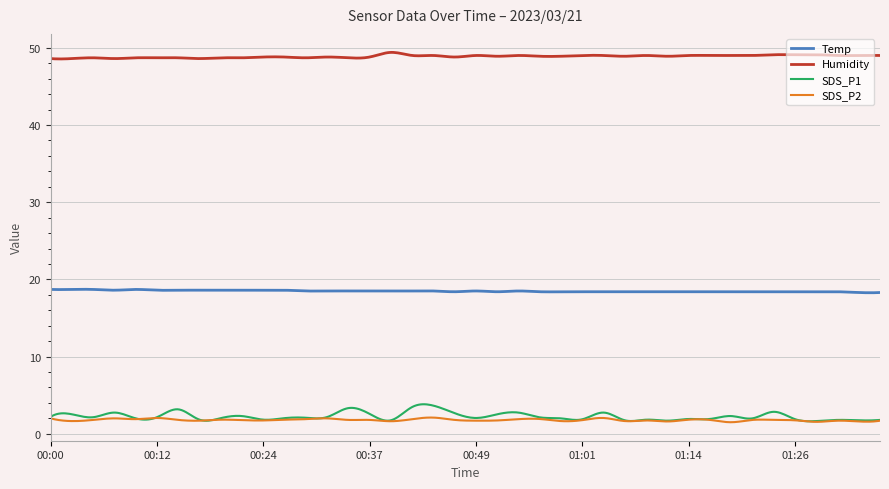

What is the average value of the Temp series?

18.5